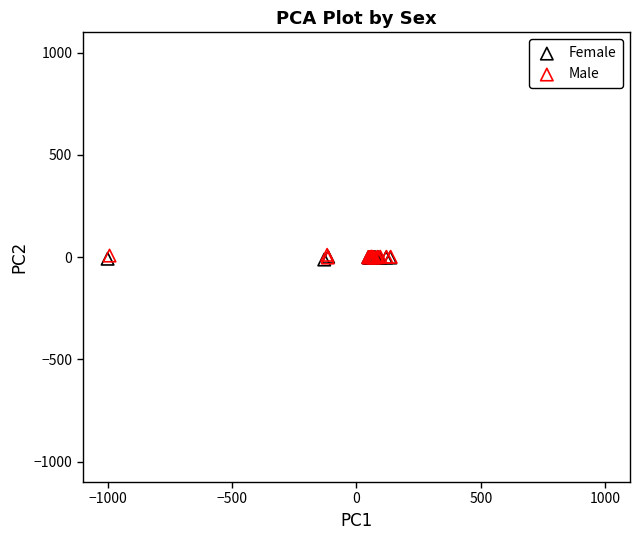

What are all the series names shown in the legend?

Female, Male